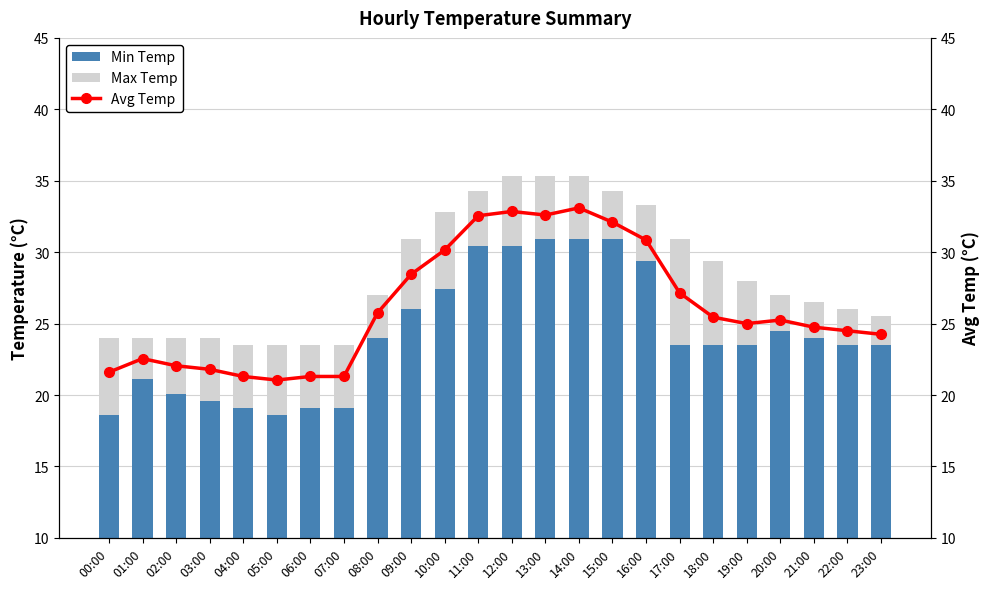

What is the sum of all Avg Temp values?

627.7